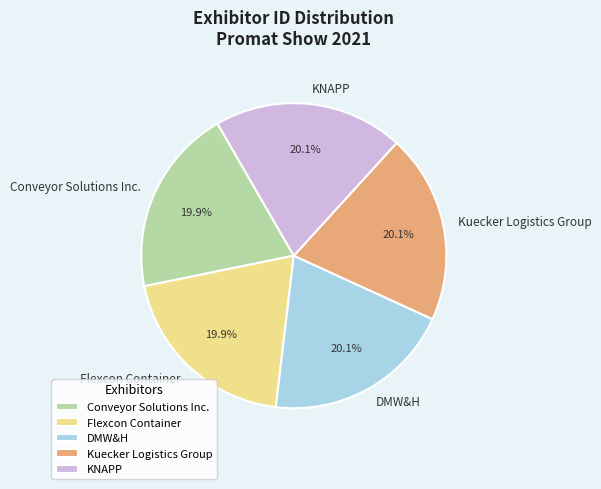

To the nearest percent, what is the combined percentage of DMW&H and KNAPP?

40%